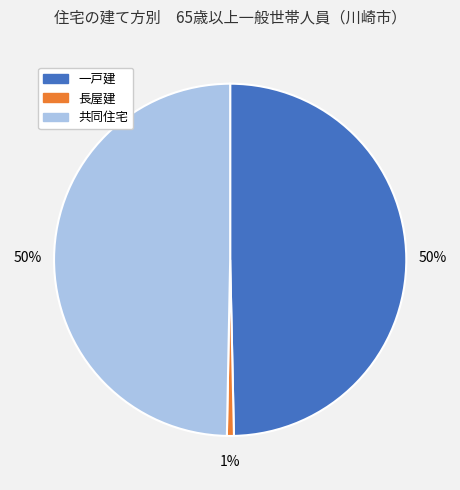

To the nearest percent, what percentage of the pie is 一戸建?

50%